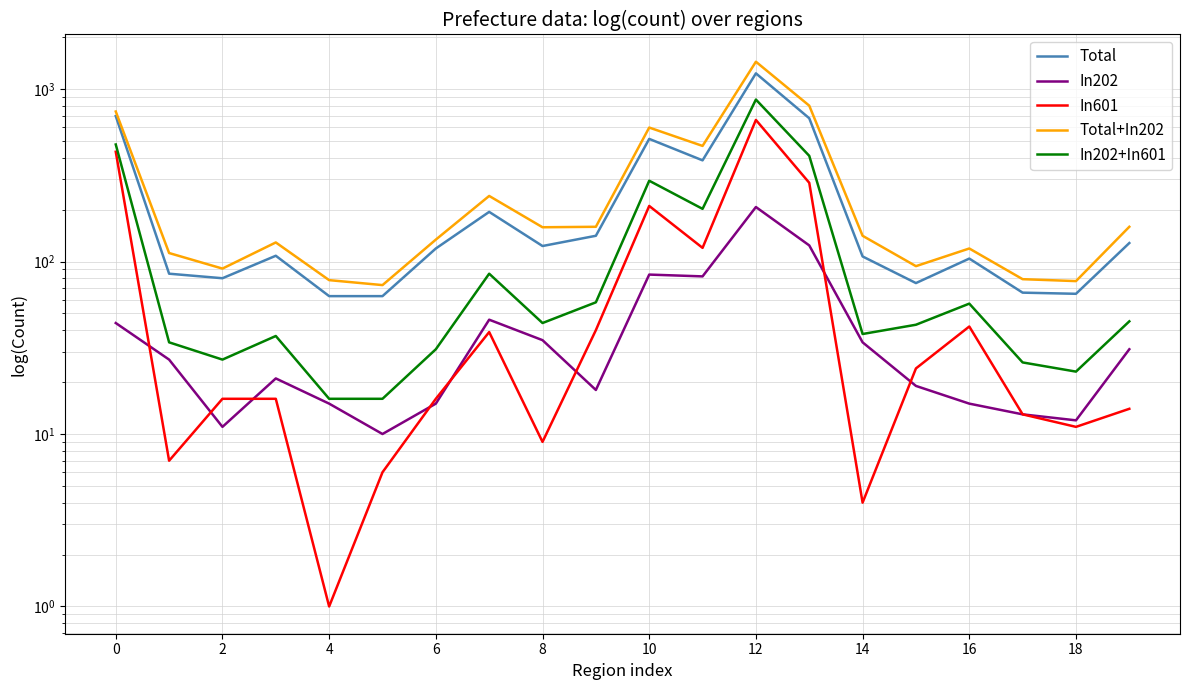

Which series has the widest spread of values?

Total+In202